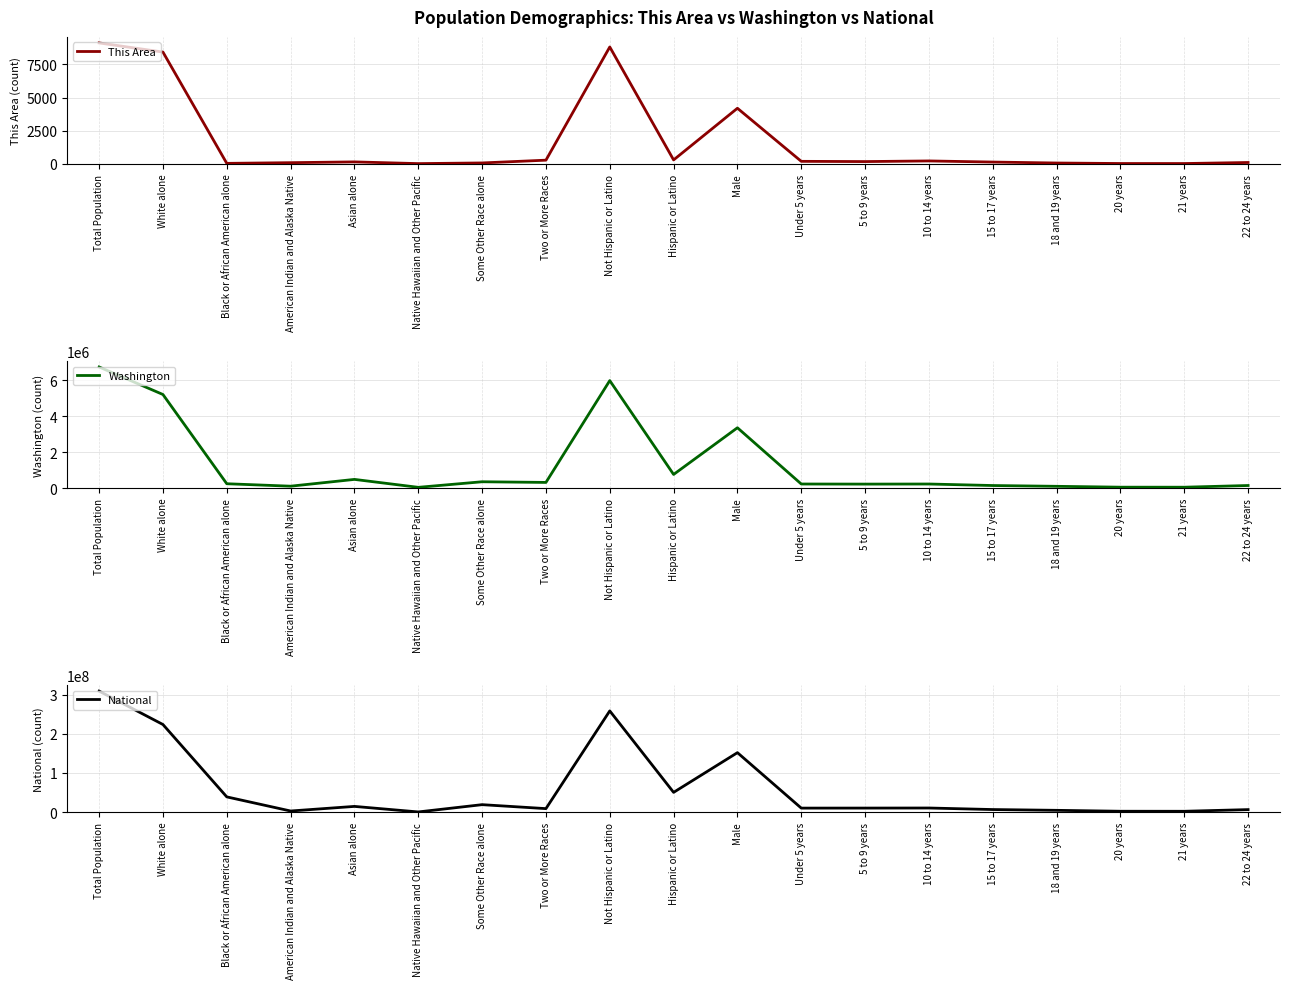

What is the total value across all series at Black or African American alone?

39169407